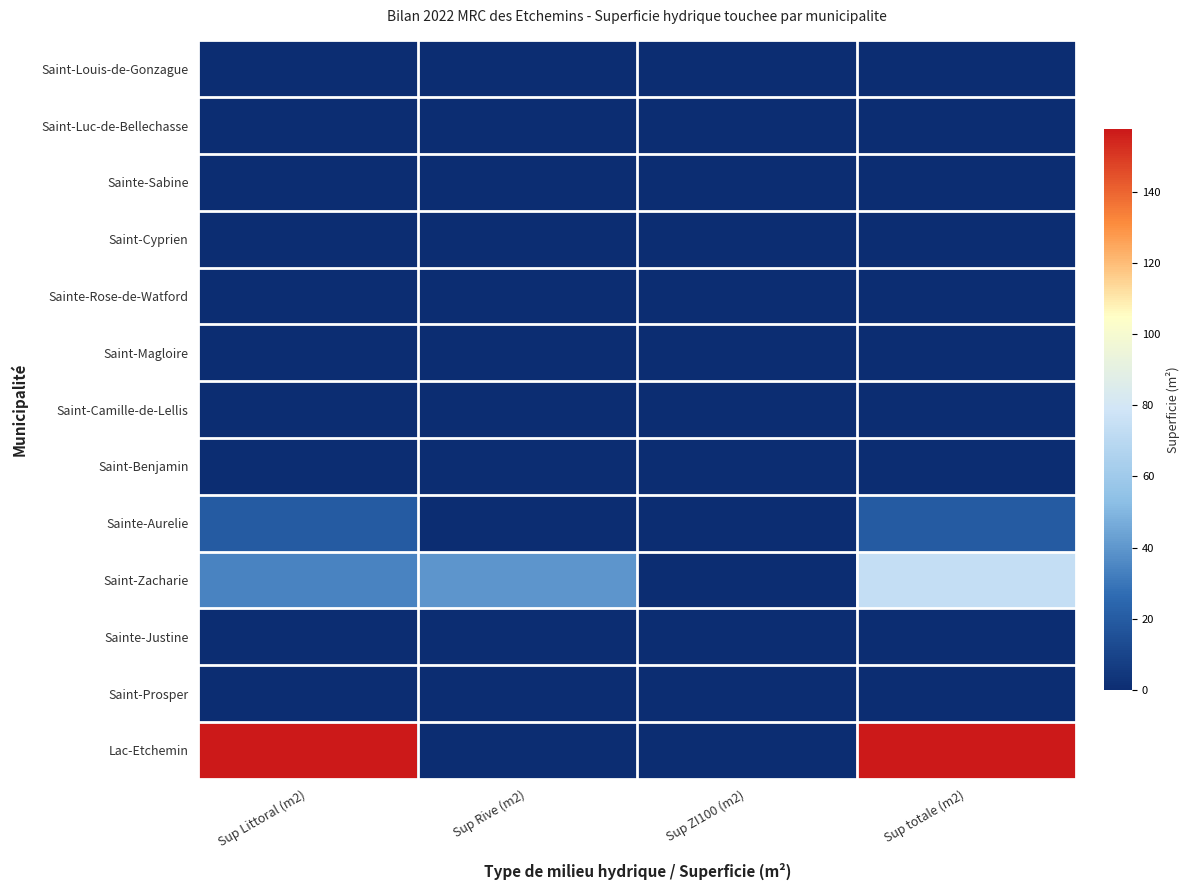

Count the number of data series in this chart.

13